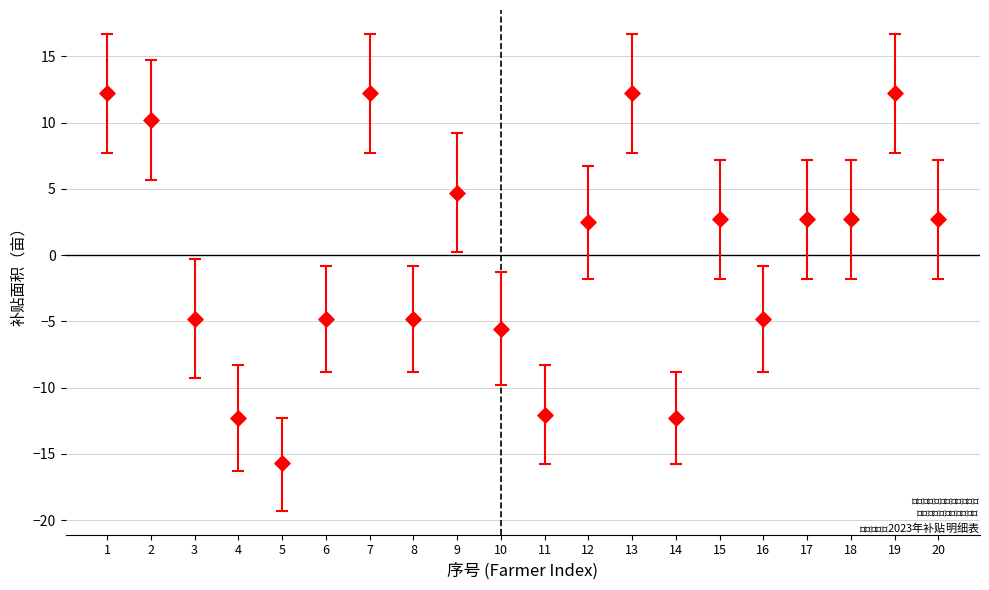

What is the range of X values (max minus min)?

19.0